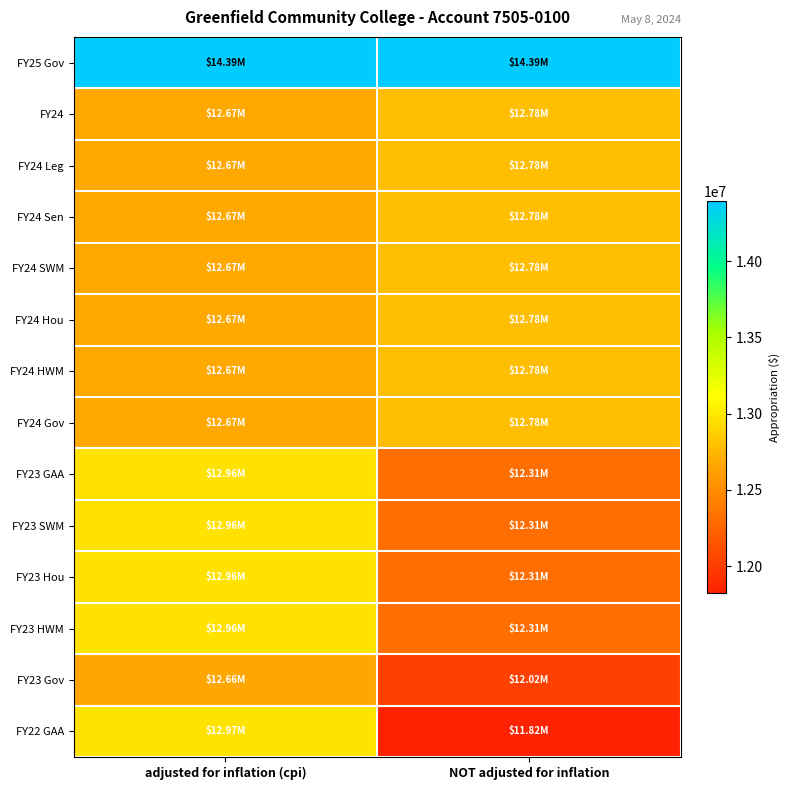

Reading left to right, list all the values displayed in this chart.

FY25 Gov: adjusted for inflation (cpi)=14392538	NOT adjusted for inflation=14392538
FY24: adjusted for inflation (cpi)=12672123	NOT adjusted for inflation=12784149
FY24 Leg: adjusted for inflation (cpi)=12668267	NOT adjusted for inflation=12780259
FY24 Sen: adjusted for inflation (cpi)=12672123	NOT adjusted for inflation=12784149
FY24 SWM: adjusted for inflation (cpi)=12672123	NOT adjusted for inflation=12784149
FY24 Hou: adjusted for inflation (cpi)=12672123	NOT adjusted for inflation=12784149
FY24 HWM: adjusted for inflation (cpi)=12672123	NOT adjusted for inflation=12784149
FY24 Gov: adjusted for inflation (cpi)=12672123	NOT adjusted for inflation=12784149
FY23 GAA: adjusted for inflation (cpi)=12962129	NOT adjusted for inflation=12307497
FY23 SWM: adjusted for inflation (cpi)=12962129	NOT adjusted for inflation=12307497
FY23 Hou: adjusted for inflation (cpi)=12962129	NOT adjusted for inflation=12307497
FY23 HWM: adjusted for inflation (cpi)=12962129	NOT adjusted for inflation=12307497
FY23 Gov: adjusted for inflation (cpi)=12663623	NOT adjusted for inflation=12024066
FY22 GAA: adjusted for inflation (cpi)=12973556	NOT adjusted for inflation=11824677